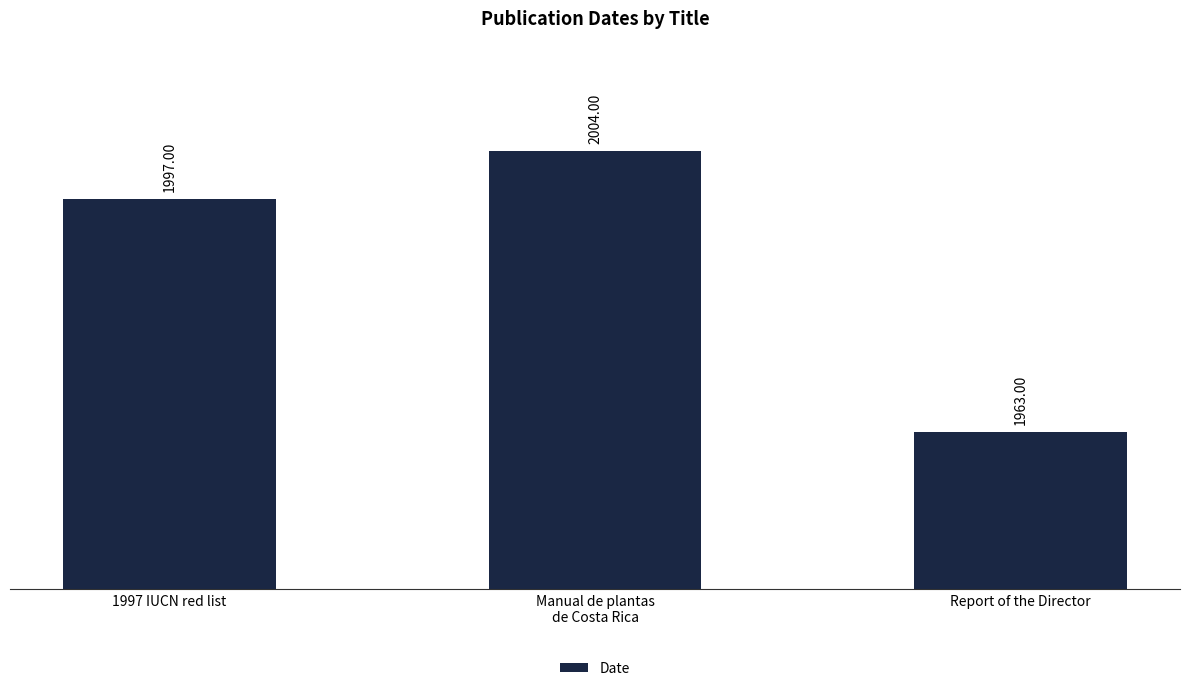

What is the difference between the values at 1997 IUCN red list and Manual de plantas
de Costa Rica?

7